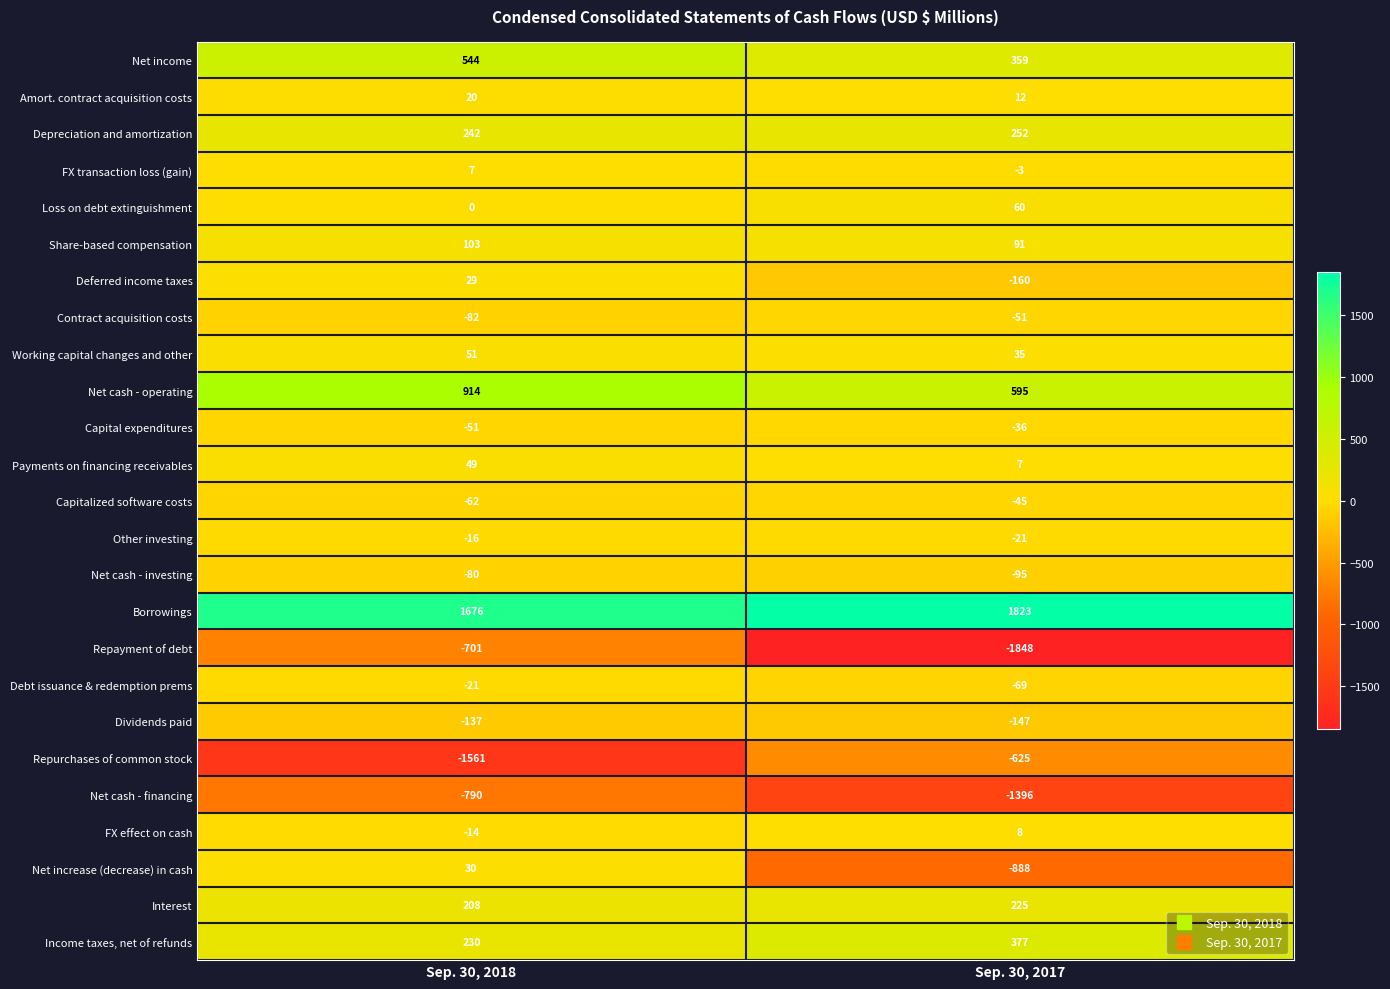

Between Sep. 30, 2018 and Sep. 30, 2017, which series saw the biggest shift?

Repayment of debt